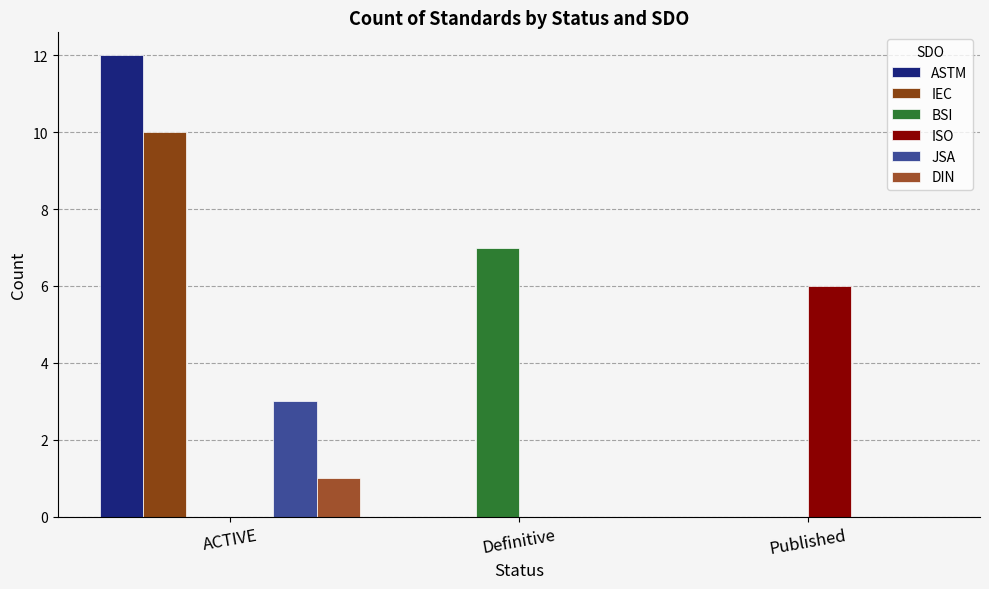

Are the bars grouped side by side (vs. stacked)?

Yes